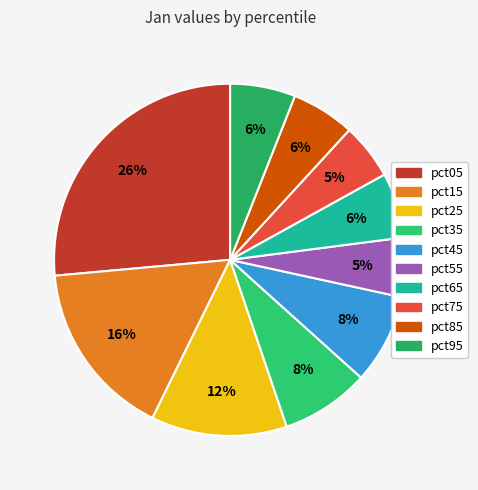

Count the number of slices in the pie.

10